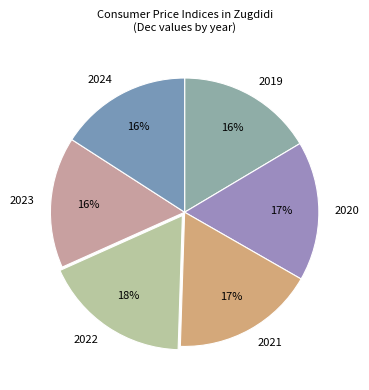

To the nearest percent, what percentage of the pie is 2022?

18%